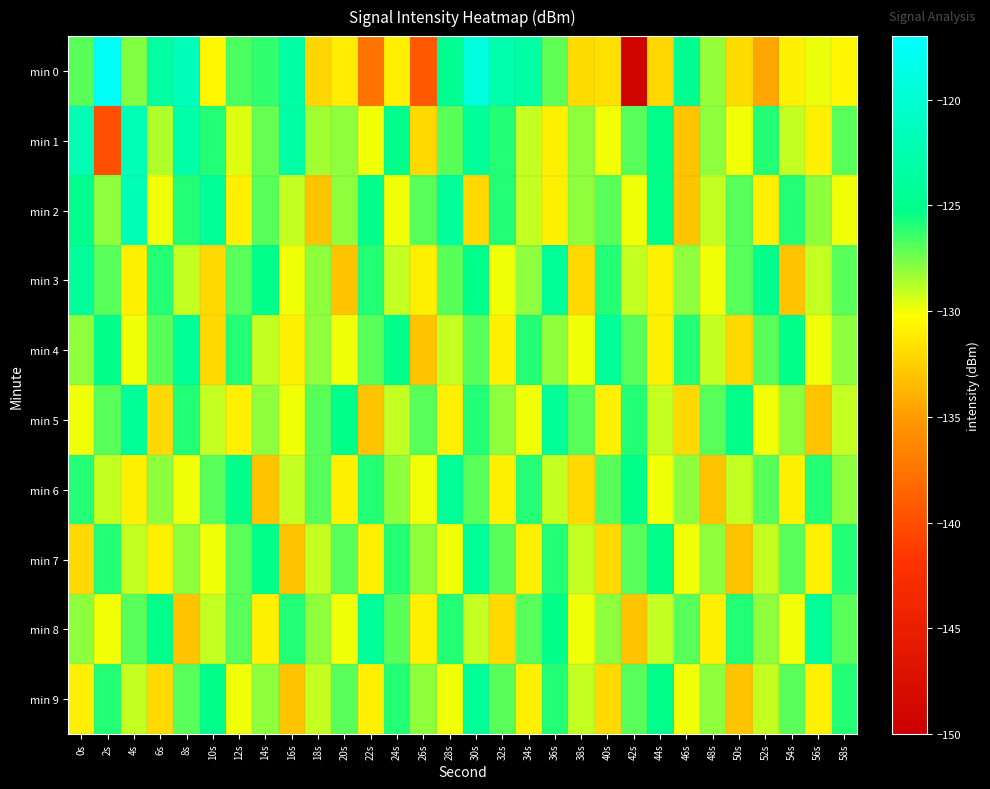

Between 24s and 22s, which is larger?

24s